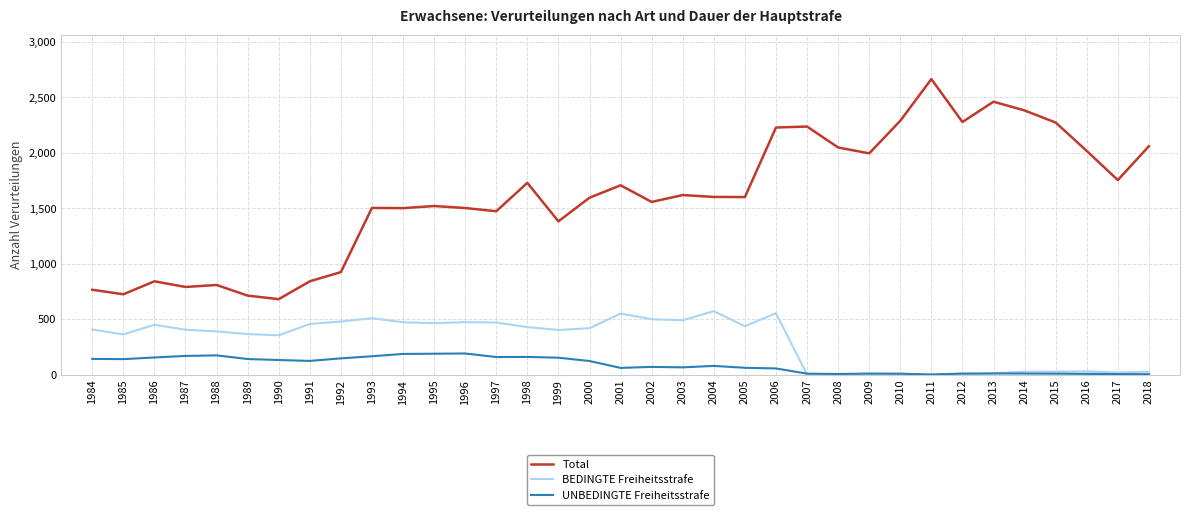

Which series changed the most between 1986 and 2009?

Total